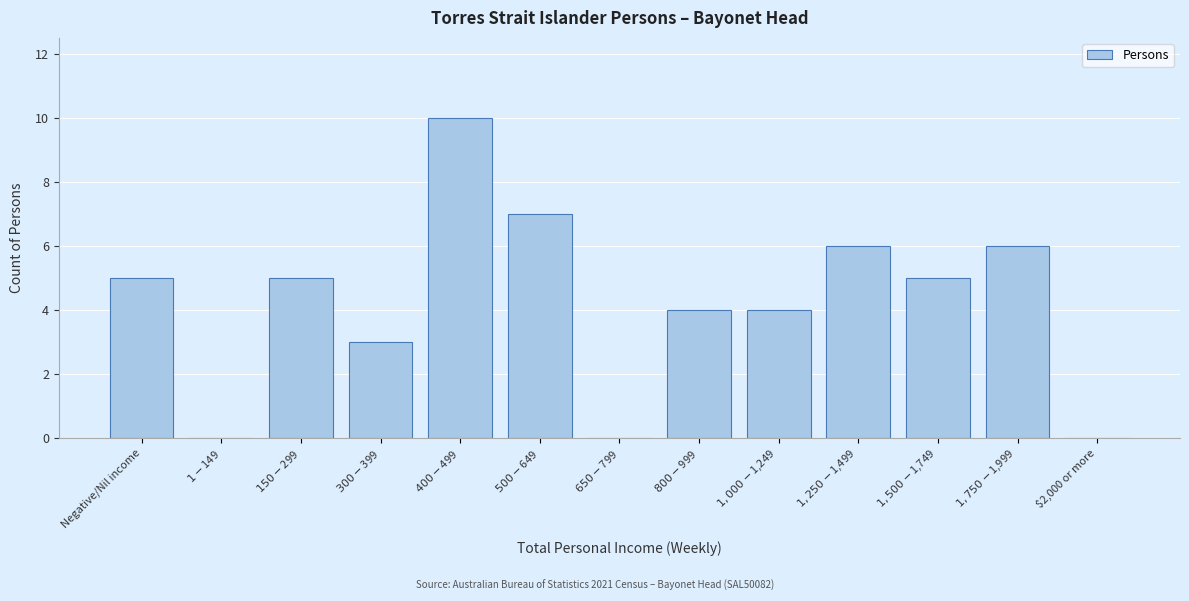

What is the sum of all values?

55